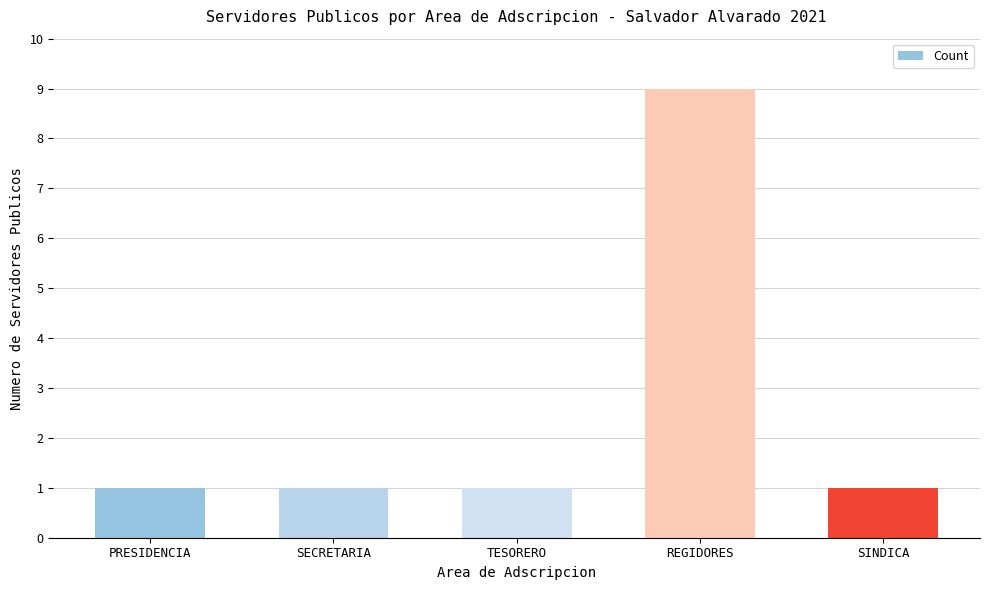

Is it true that the value at REGIDORES is 9?

True